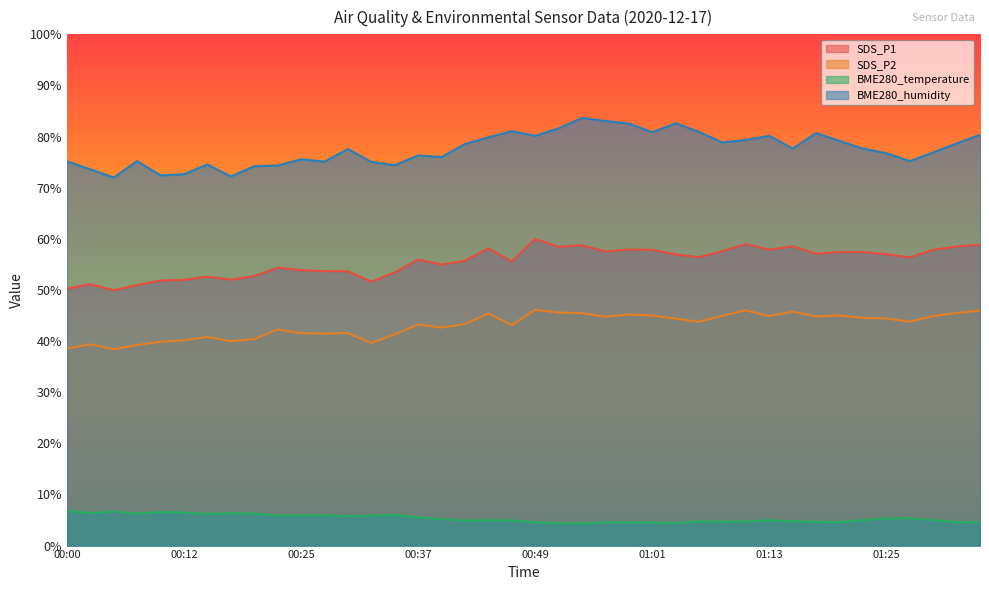

Between 00:10 and 00:56, which is larger?

00:56